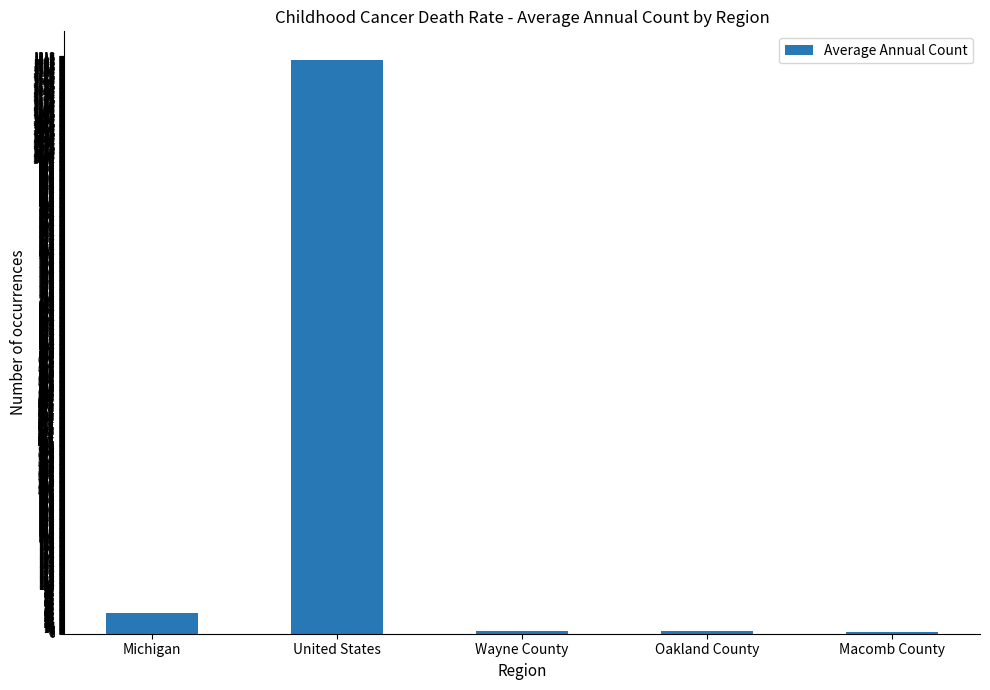

What is the change in value from United States to Oakland County?

-1205